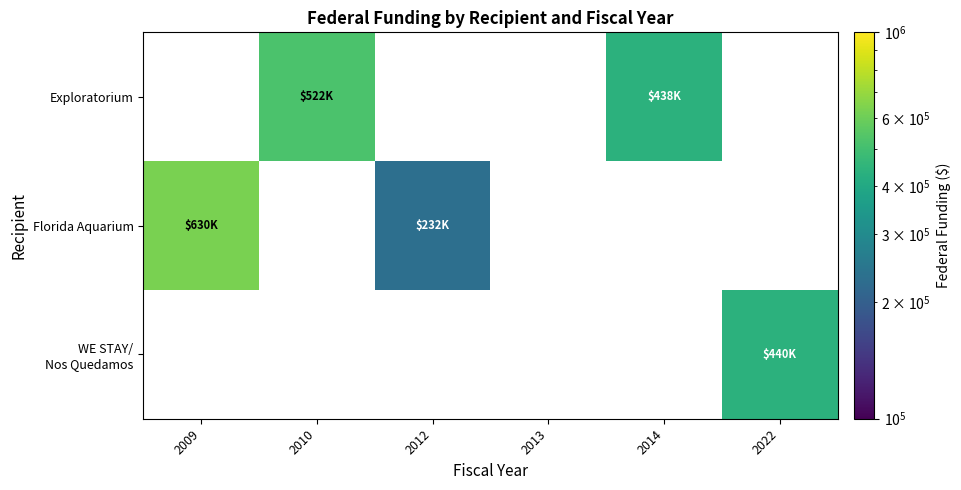

True or false: Exploratorium has a value of 0 at 2022.

True